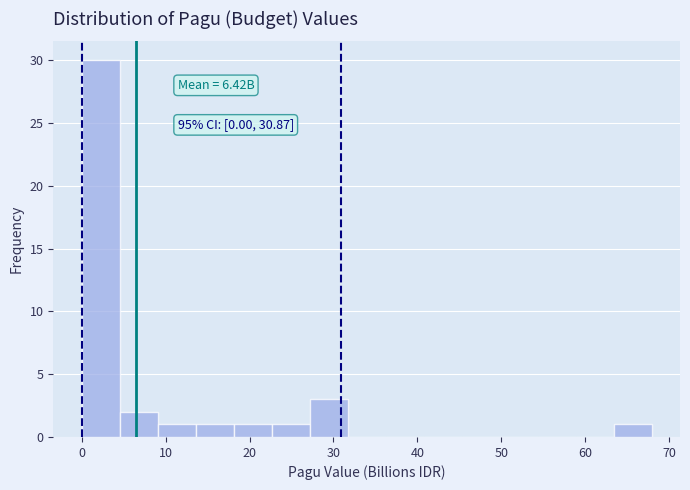

Over which range of the x-axis is the bar tallest?

0 to 5